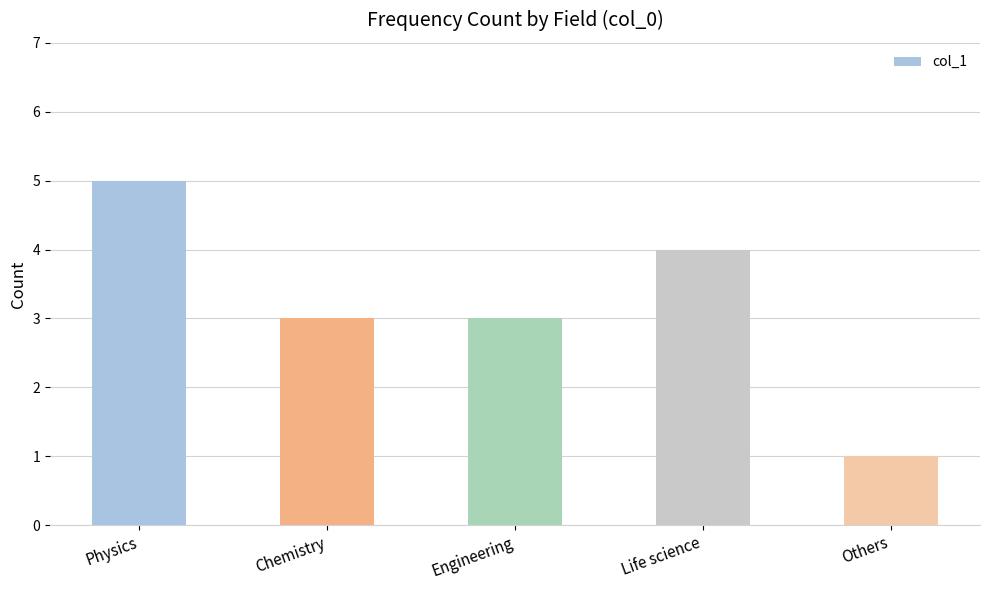

Reading right to left, what are all the values shown in this chart?

1	4	3	3	5